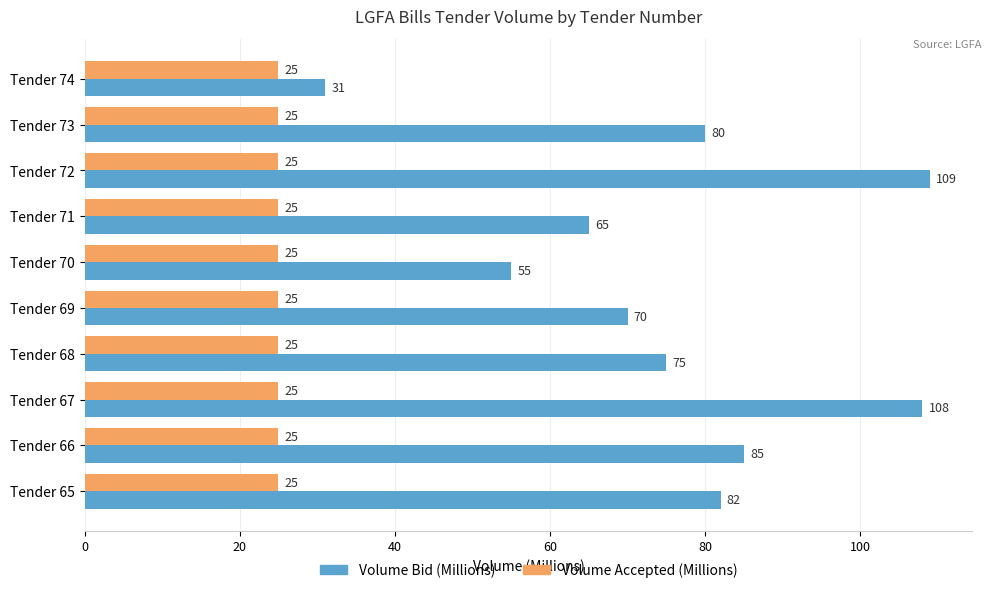

Which series has the widest spread of values?

Volume Bid (Millions)